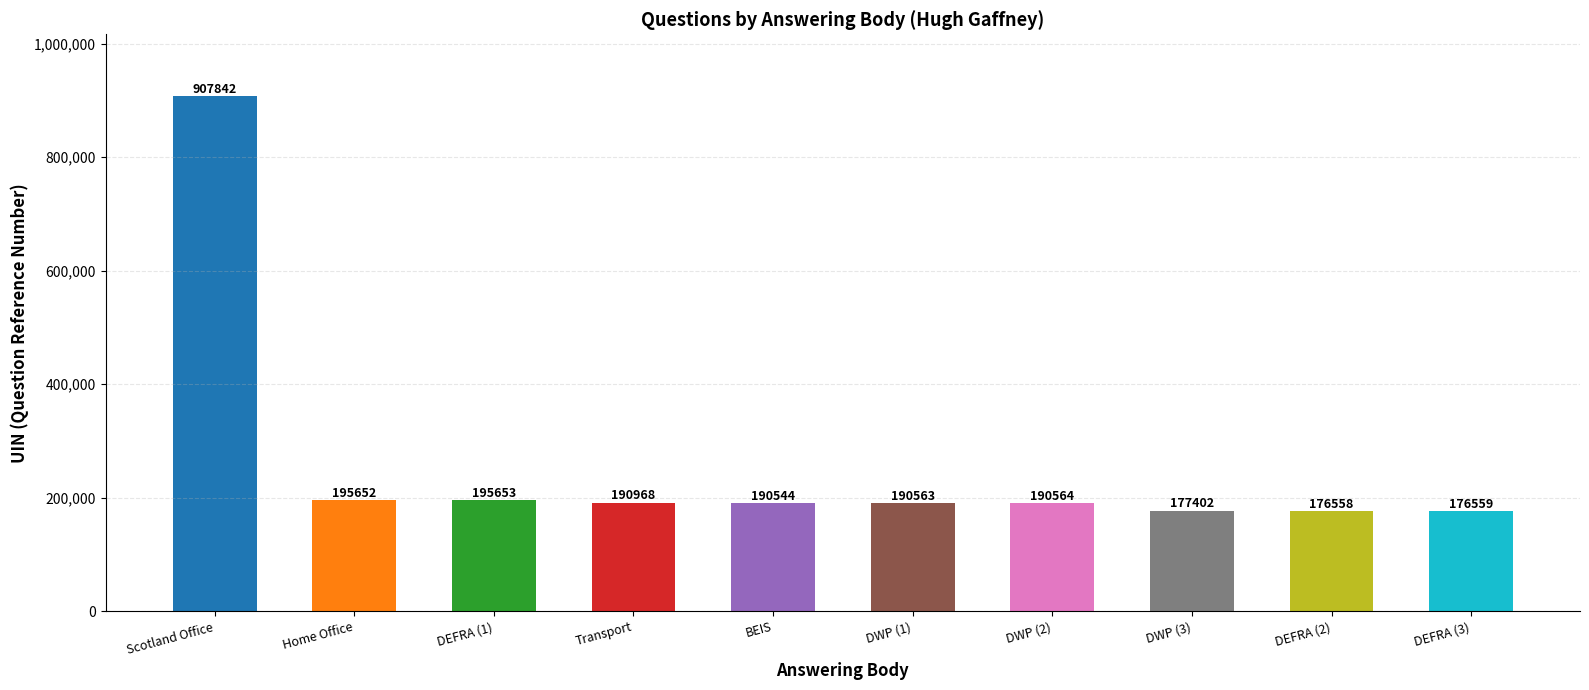

What is the sum of the values at DEFRA (1) and DEFRA (3)?

372212